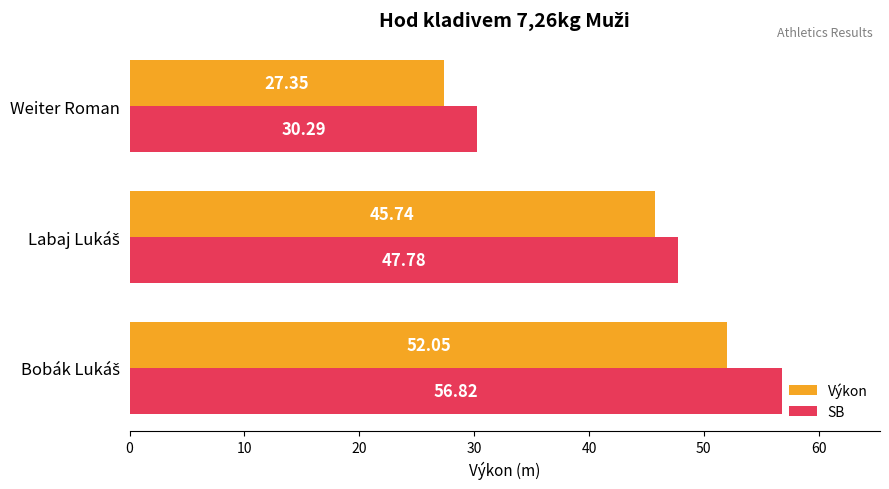

Which series has the widest spread of values?

SB